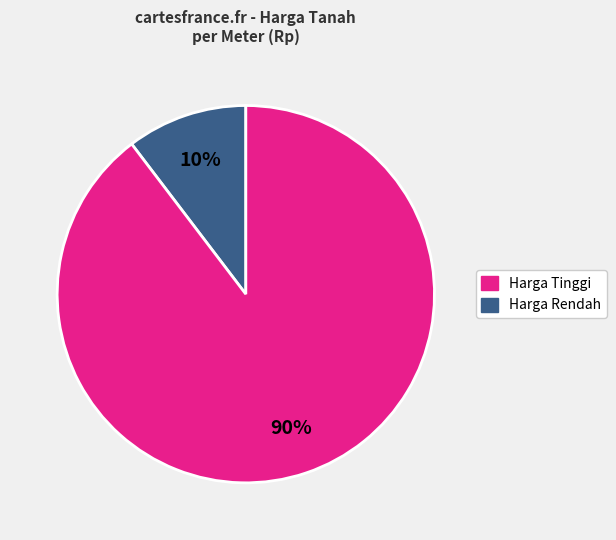

To the nearest percent, what is the average slice percentage?

50%